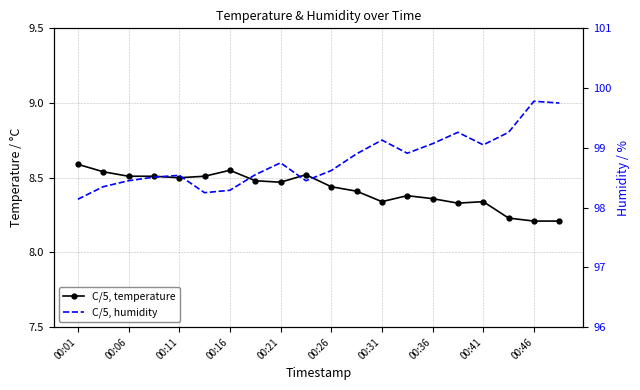

True or false: C/5, temperature has a value of 8.2 at 00:46.

True